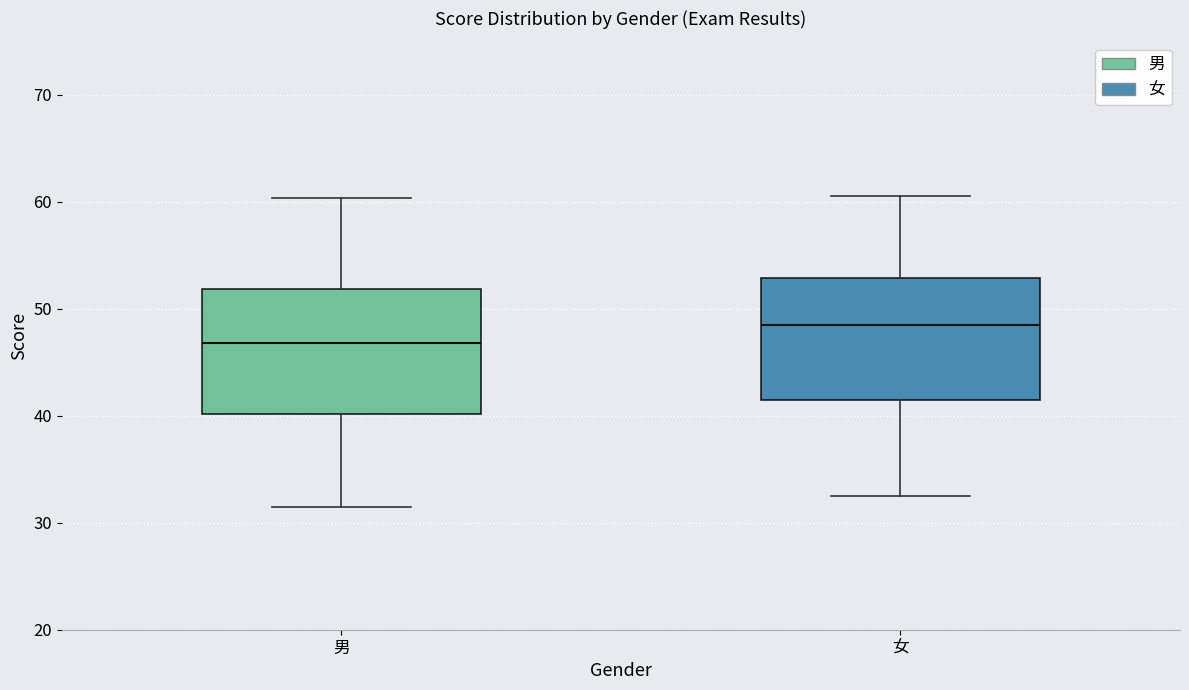

Reading left to right, read every box against the y-axis: the position of its median line, the range the box covers, and the ends of its whiskers. The values are not printed on the chart, so give them approximately, as read against the axis.

男: median 47, box 40 to 52, whiskers 32 to 60
女: median 49, box 42 to 53, whiskers 33 to 61